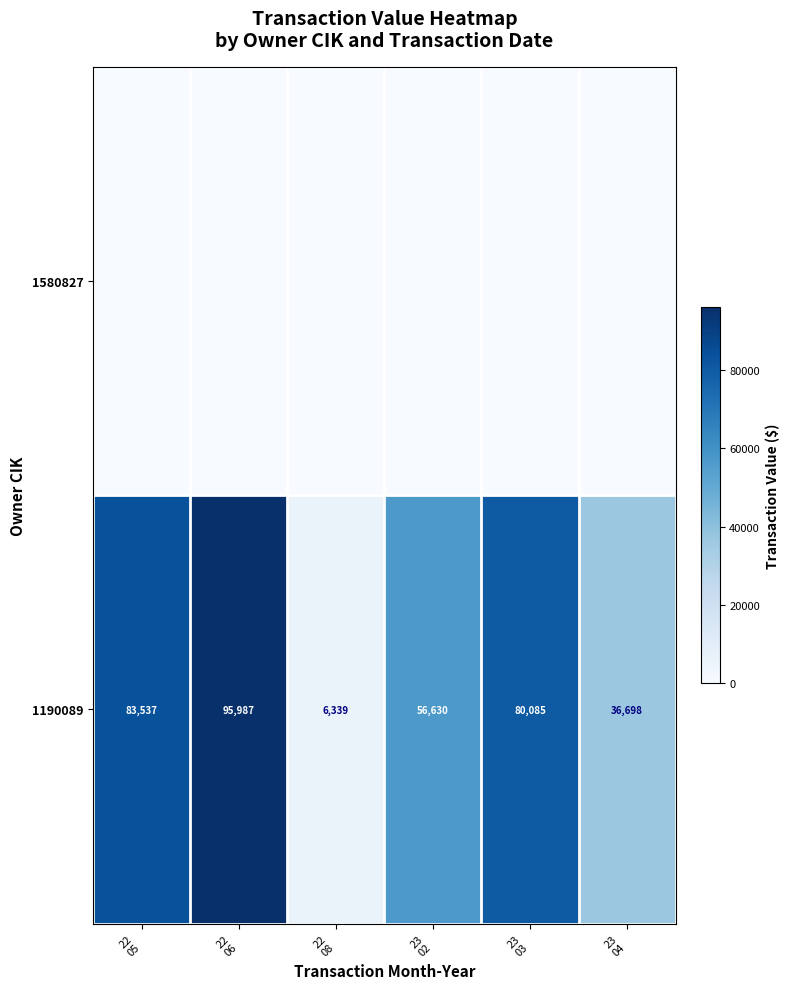

What is the average value of the 1190089 series?

59879